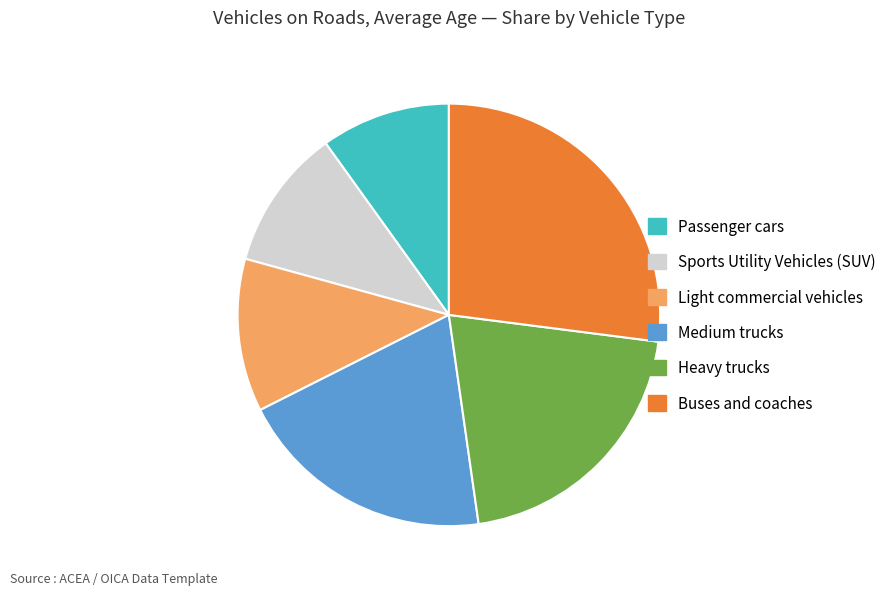

Does any single category account for the majority?

No